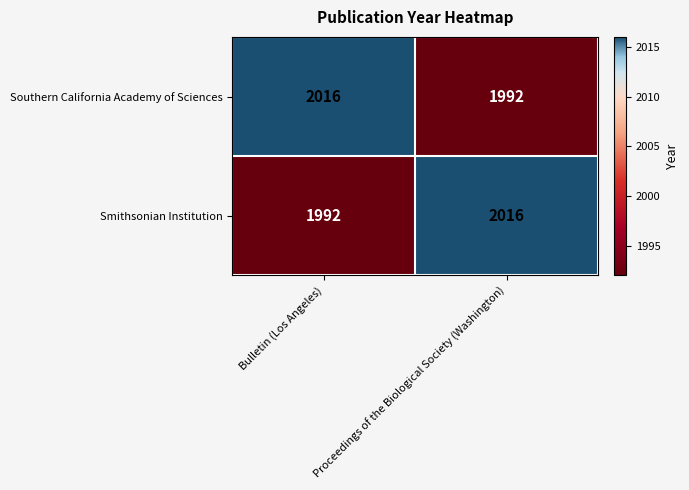

Rank the series at Bulletin (Los Angeles) from highest to lowest value.

Southern California Academy of Sciences, Smithsonian Institution